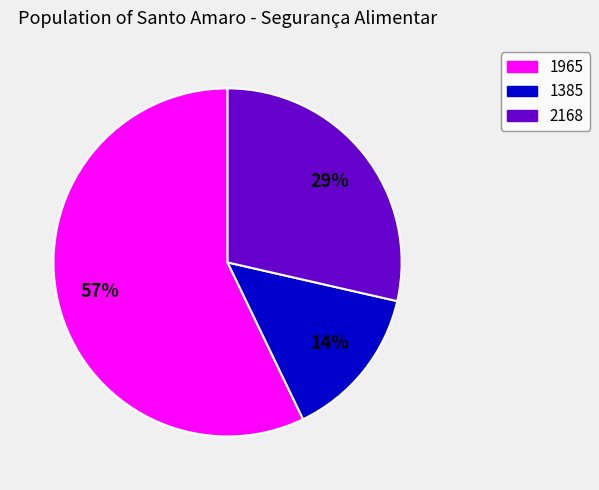

Do 1385 and 1965 together represent more than half of the pie?

Yes